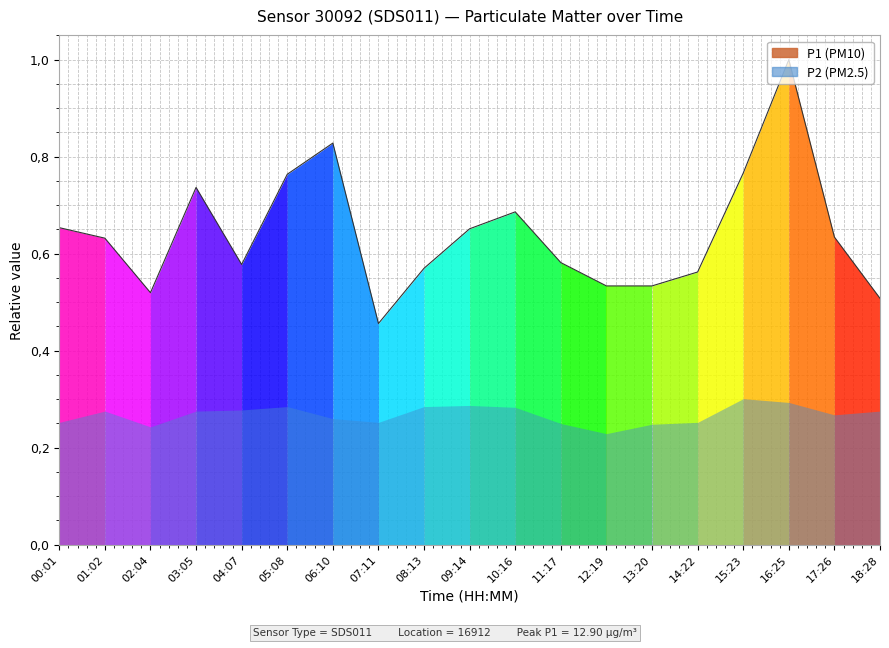

What is the average value?

0.6